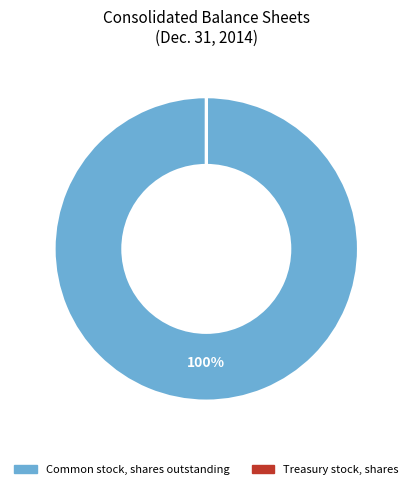

To the nearest percent, what is the difference between the largest and smallest slice percentages?

100%